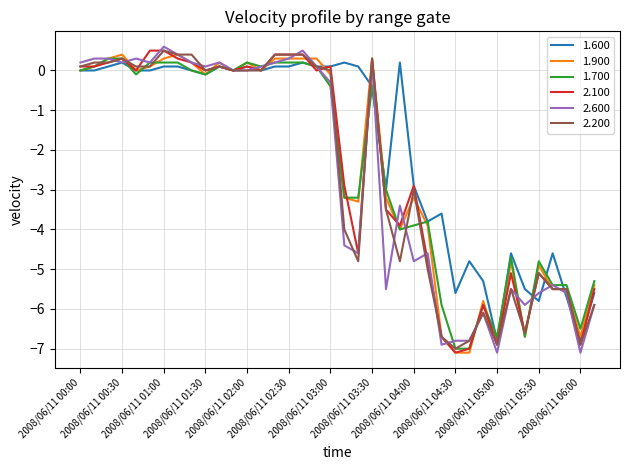

True or false: 2.100 has more than 1 points higher than both neighbors.

True